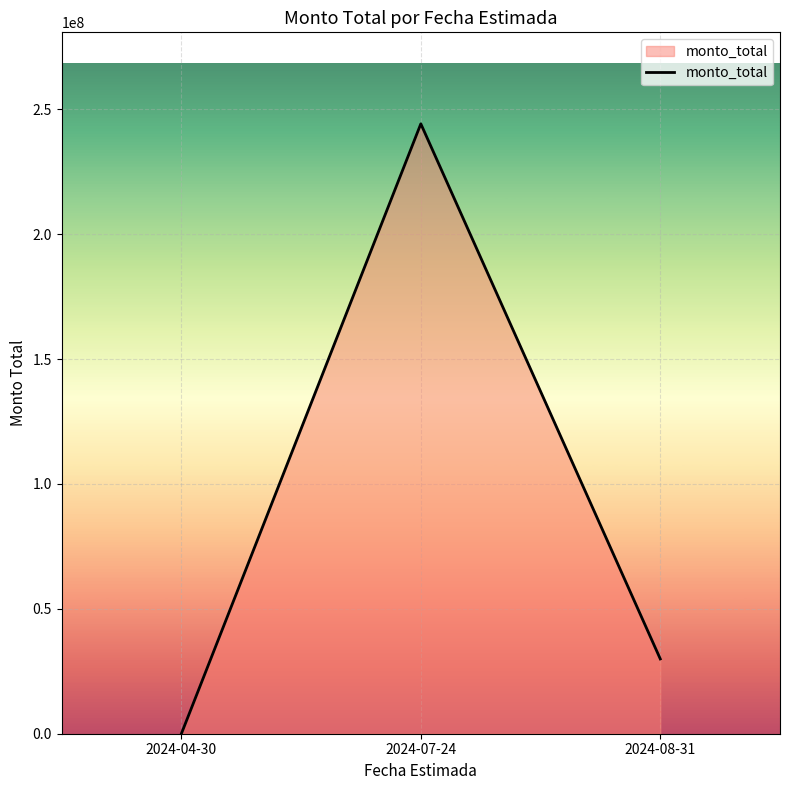

What is the sum of all values?

274163119